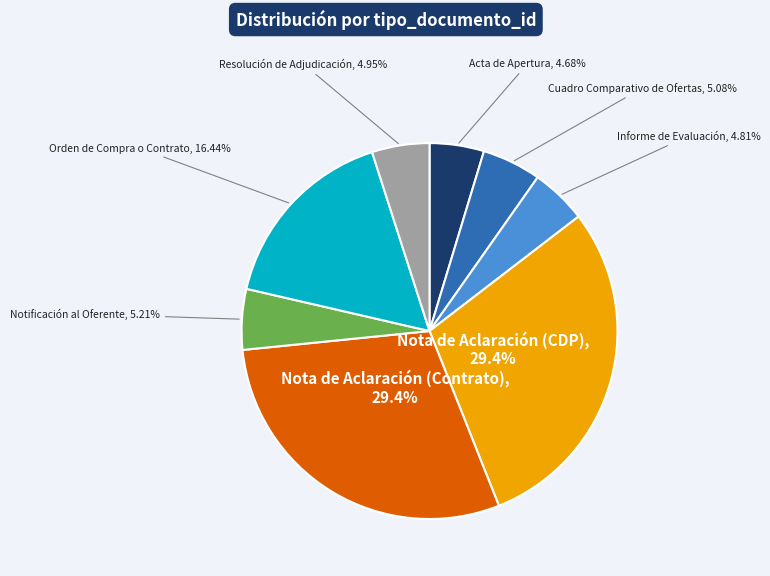

How many slices are in this pie chart?

8